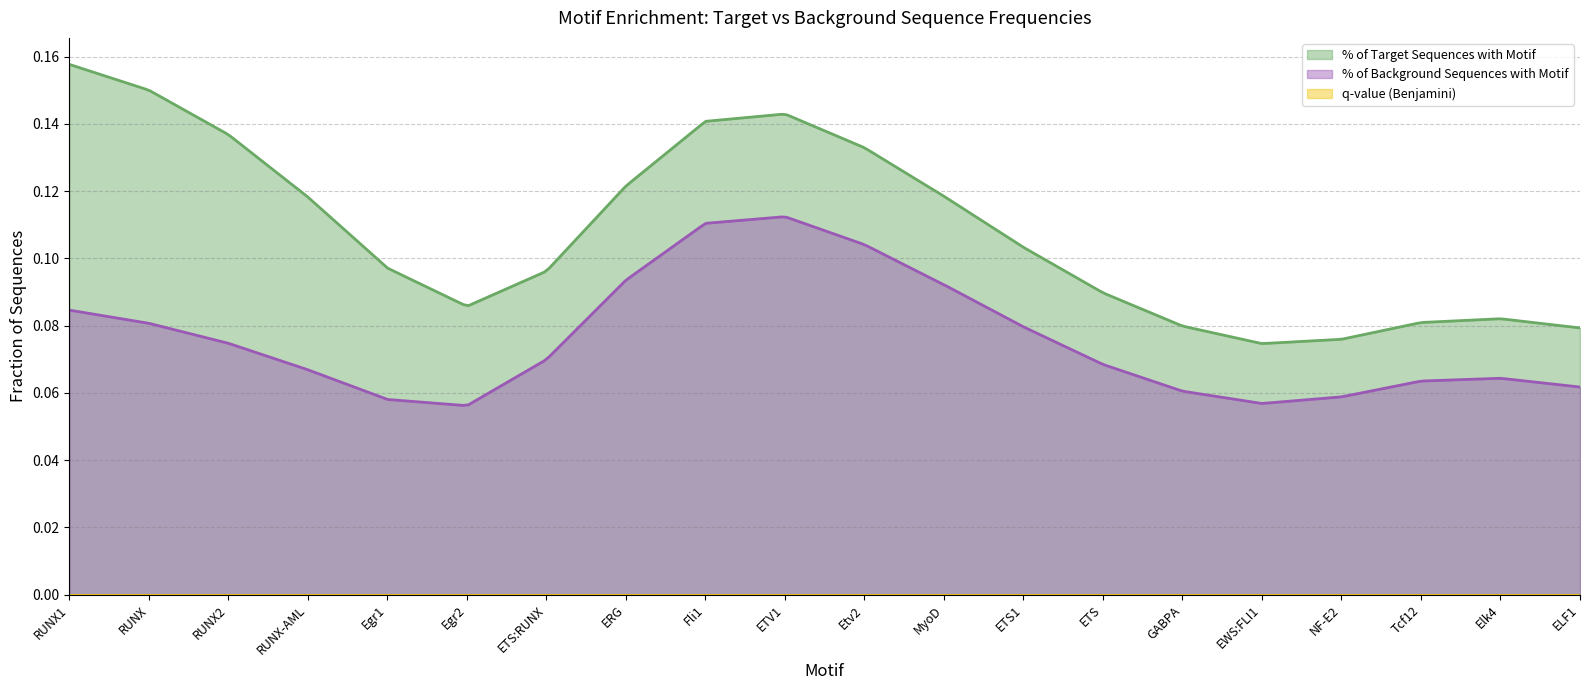

Which series has the widest spread of values?

% of Target Sequences with Motif